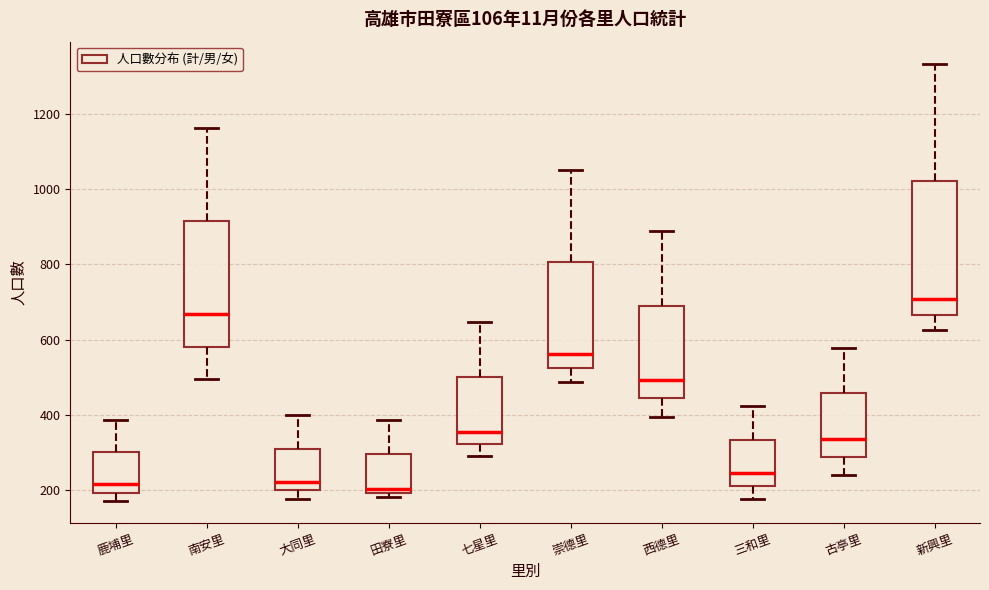

Which box's median line is the highest?

新興里